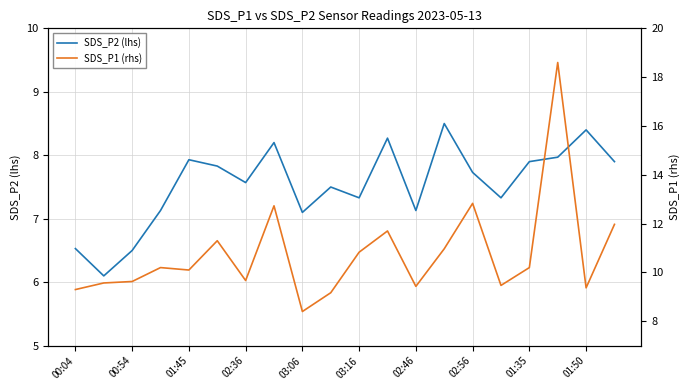

Is the value of SDS_P1 (rhs) at 13 greater than the value of SDS_P2 (lhs) at 00:04?

Yes